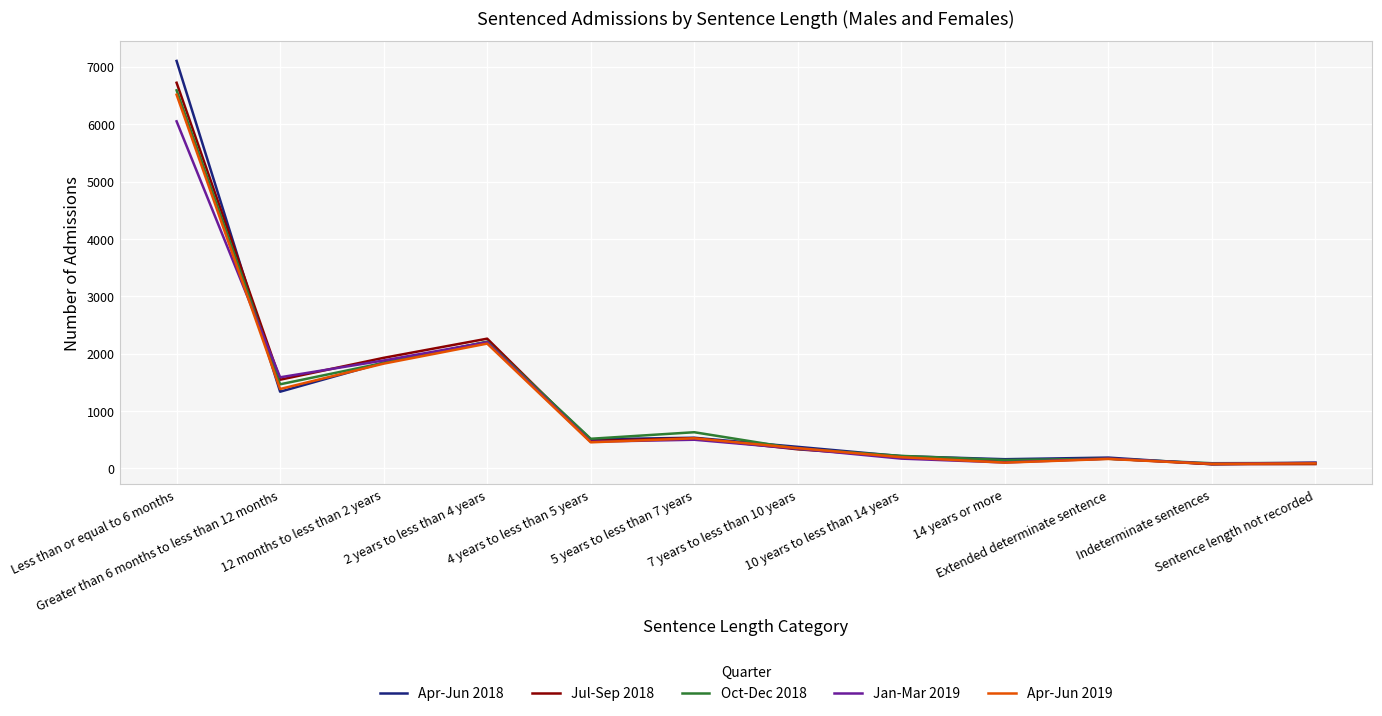

What are all the series names shown in the legend?

Apr-Jun 2018, Jul-Sep 2018, Oct-Dec 2018, Jan-Mar 2019, Apr-Jun 2019